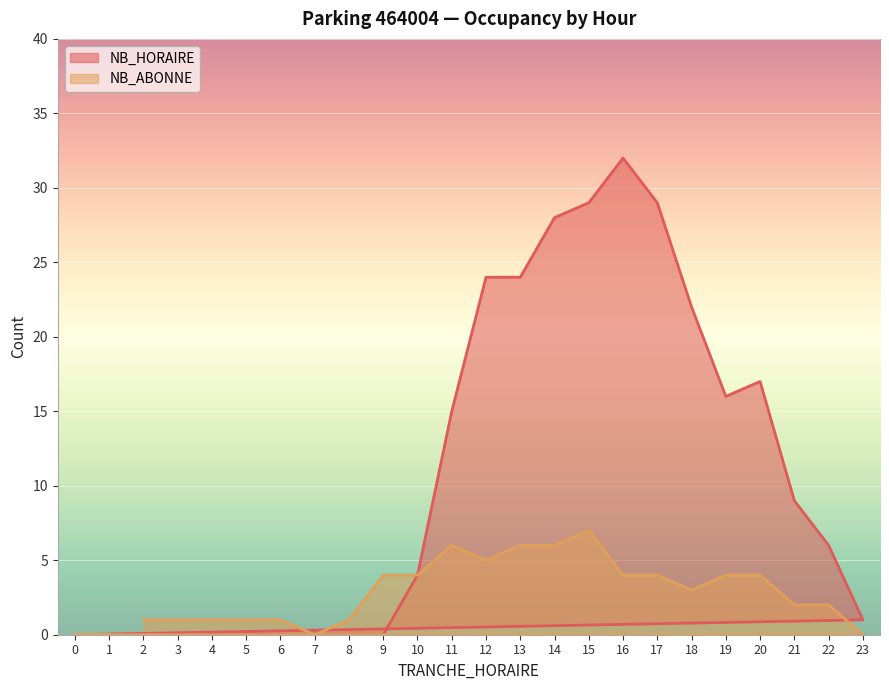

At which label does NB_HORAIRE reach its peak?

16